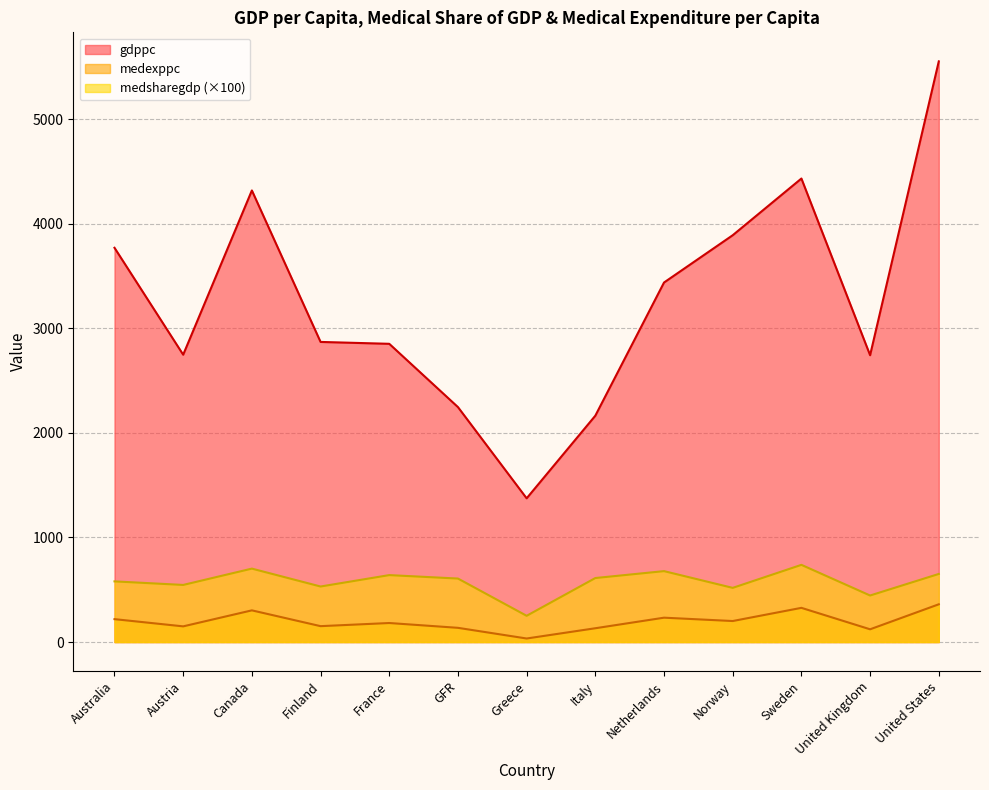

What is the label of the 7th point from the right?

Greece